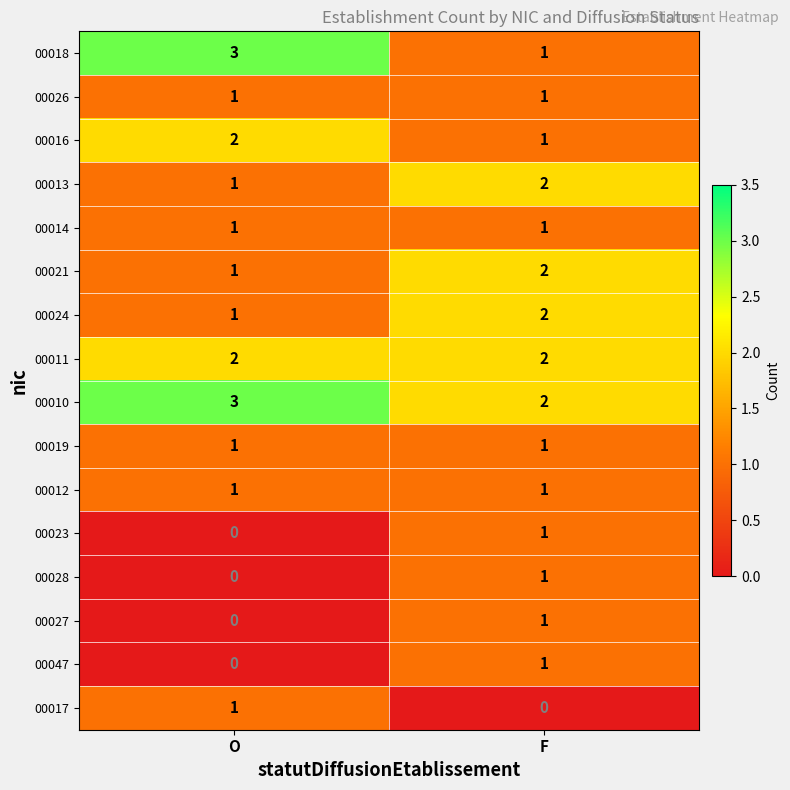

What is the maximum value shown in the chart?

3